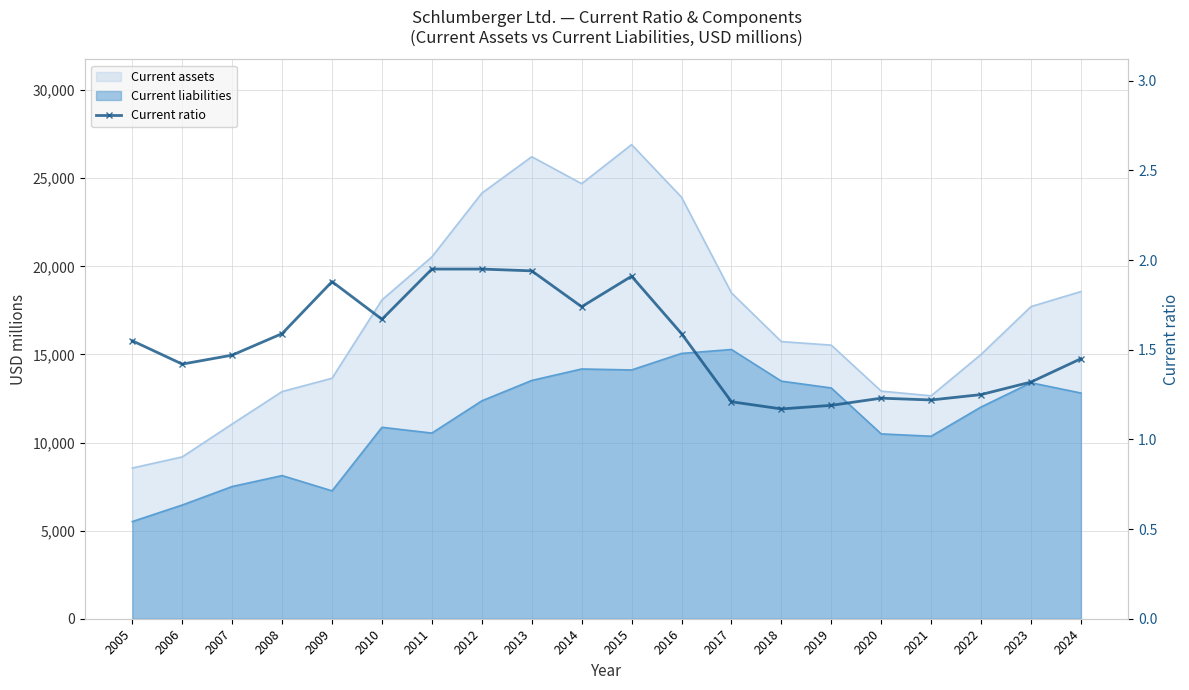

List the labels in order of value, smallest first.

2018, 2019, 2017, 2021, 2020, 2022, 2023, 2006, 2024, 2007, 2005, 2008, 2016, 2010, 2014, 2009, 2015, 2013, 2011, 2012